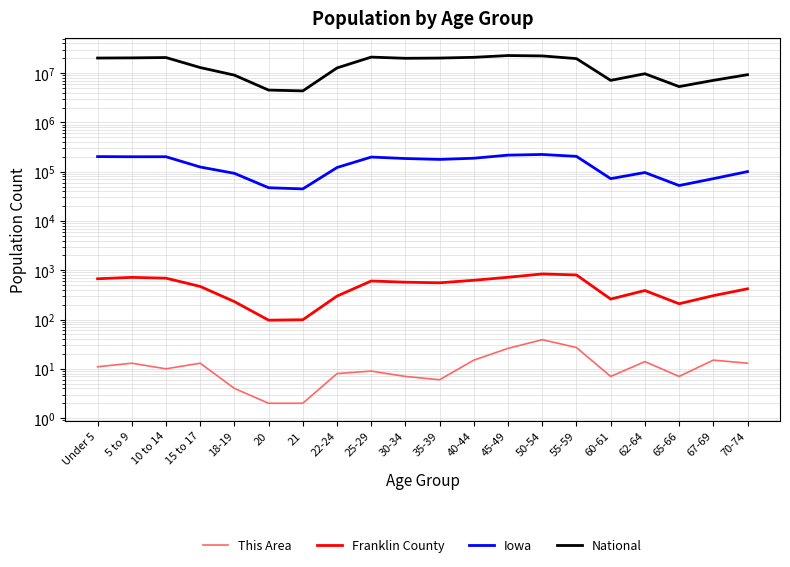

What is the difference between the Franklin County values at Under 5 and 62-64?

284